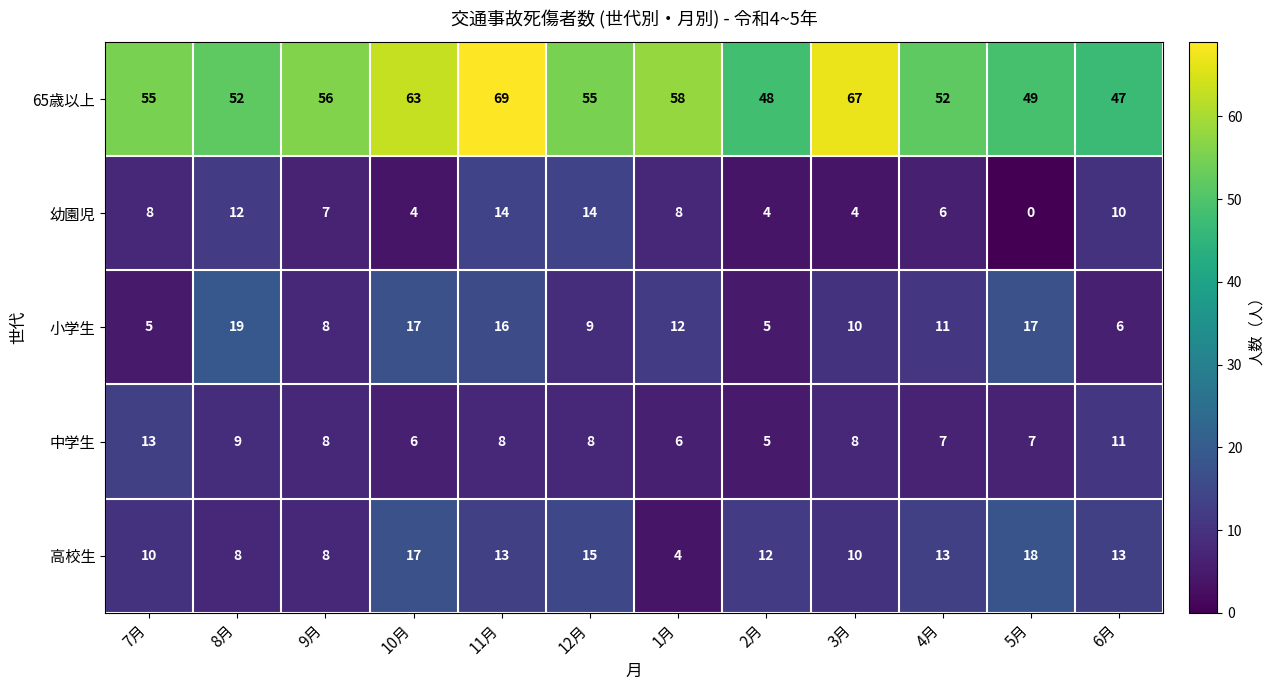

Rank the series by their maximum value, from lowest to highest.

中学生, 幼園児, 高校生, 小学生, 65歳以上